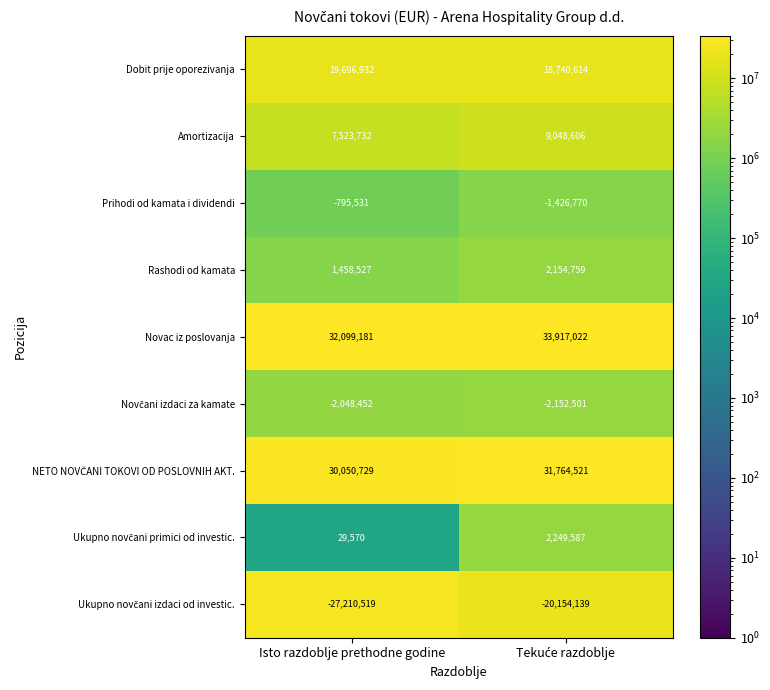

What is the greatest value displayed?

33917022